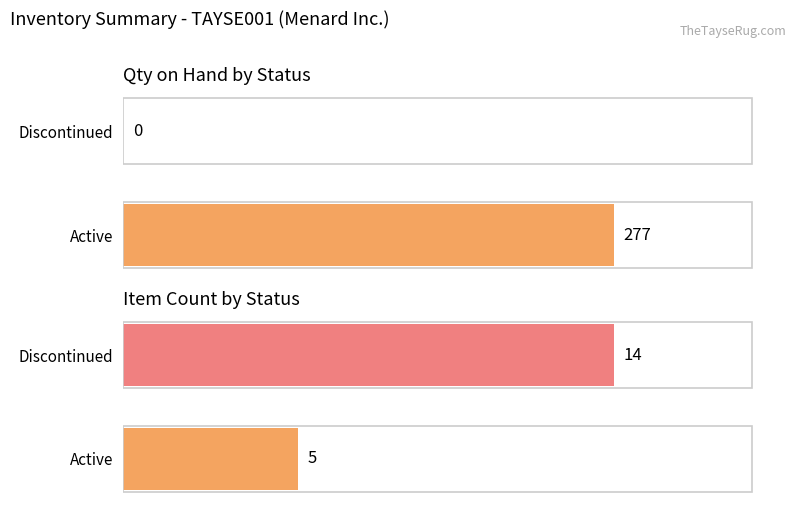

At how many categories does at least one series exceed 267?

1